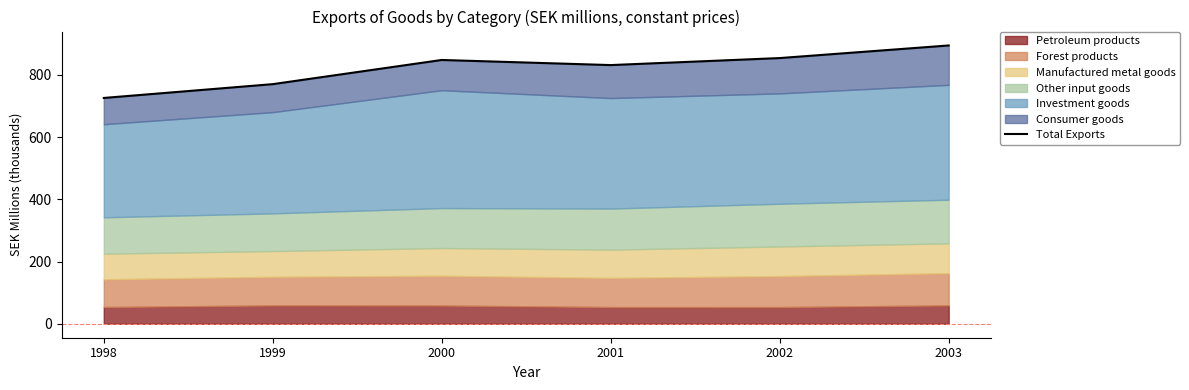

Reading left to right, what are all the values shown in this chart?

1998=725.8	1999=770.2	2000=847.9	2001=831.5	2002=854.0	2003=894.5